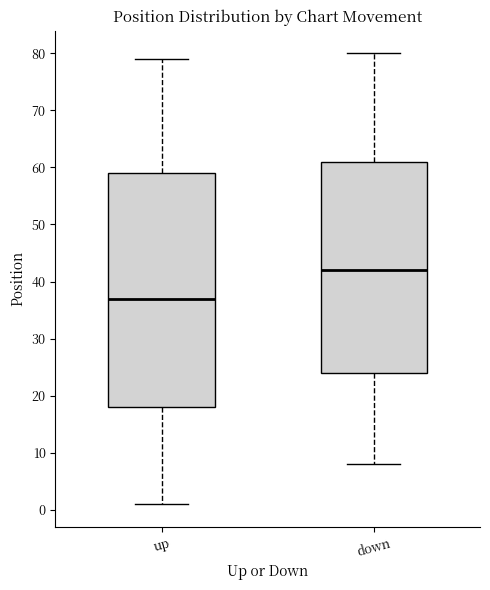

Reading left to right, read every box against the y-axis: the position of its median line, the range the box covers, and the ends of its whiskers. The values are not printed on the chart, so give them approximately, as read against the axis.

up: median 37, box 18 to 59, whiskers 1 to 79
down: median 42, box 24 to 61, whiskers 8 to 80